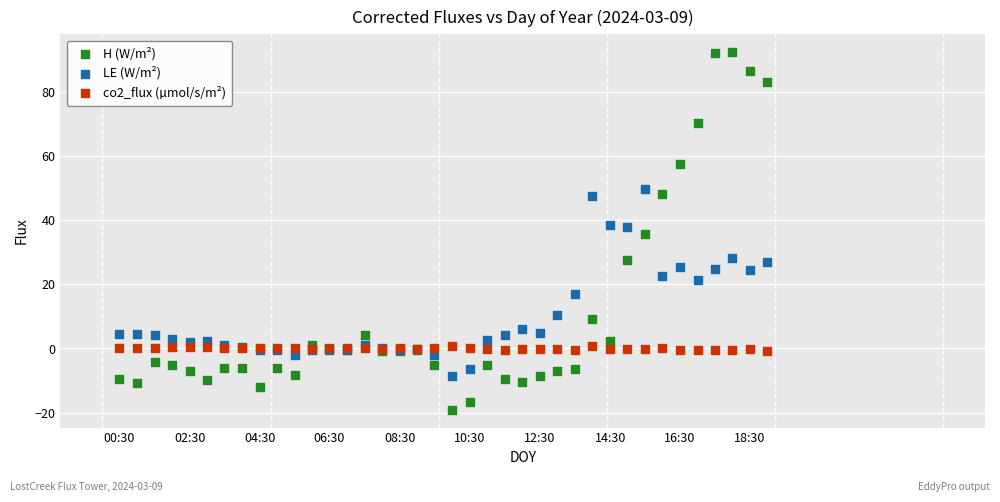

Which series reaches the maximum Y coordinate?

H (W/m²)